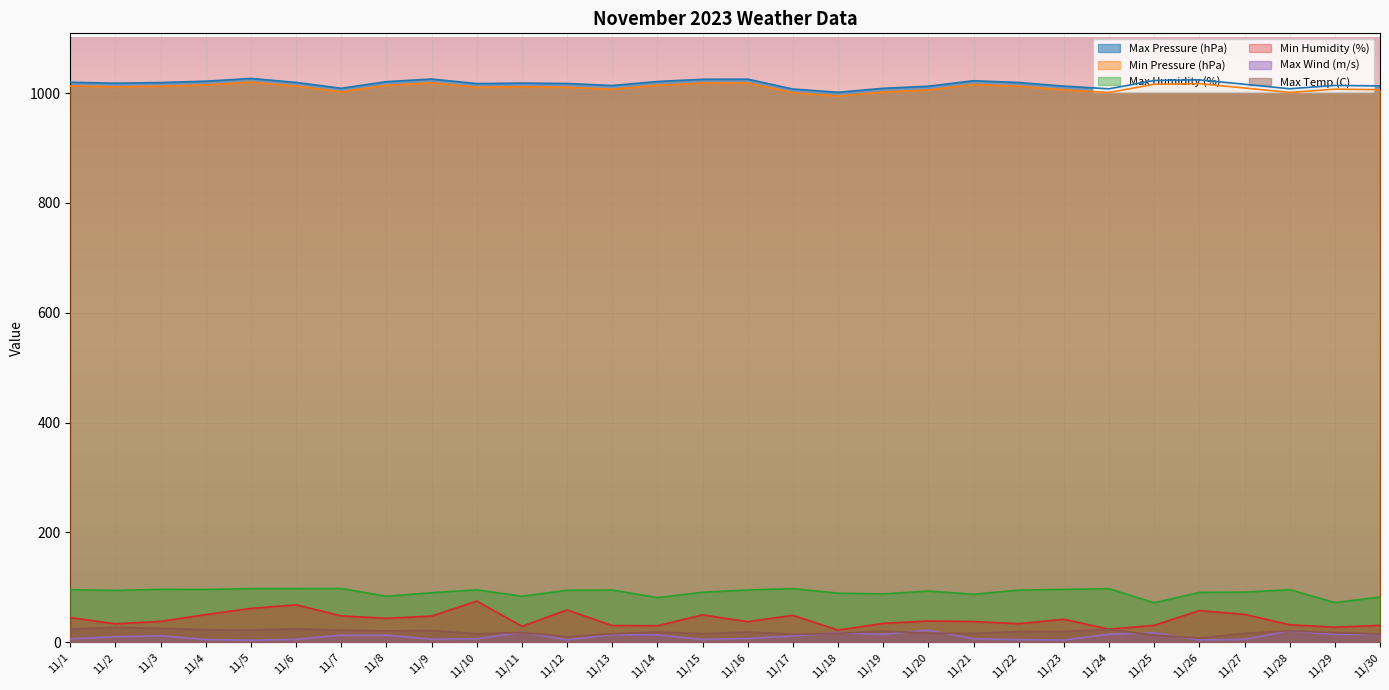

In Max Wind (m/s), how many points are higher than both neighbors (excluding endpoints)?

7